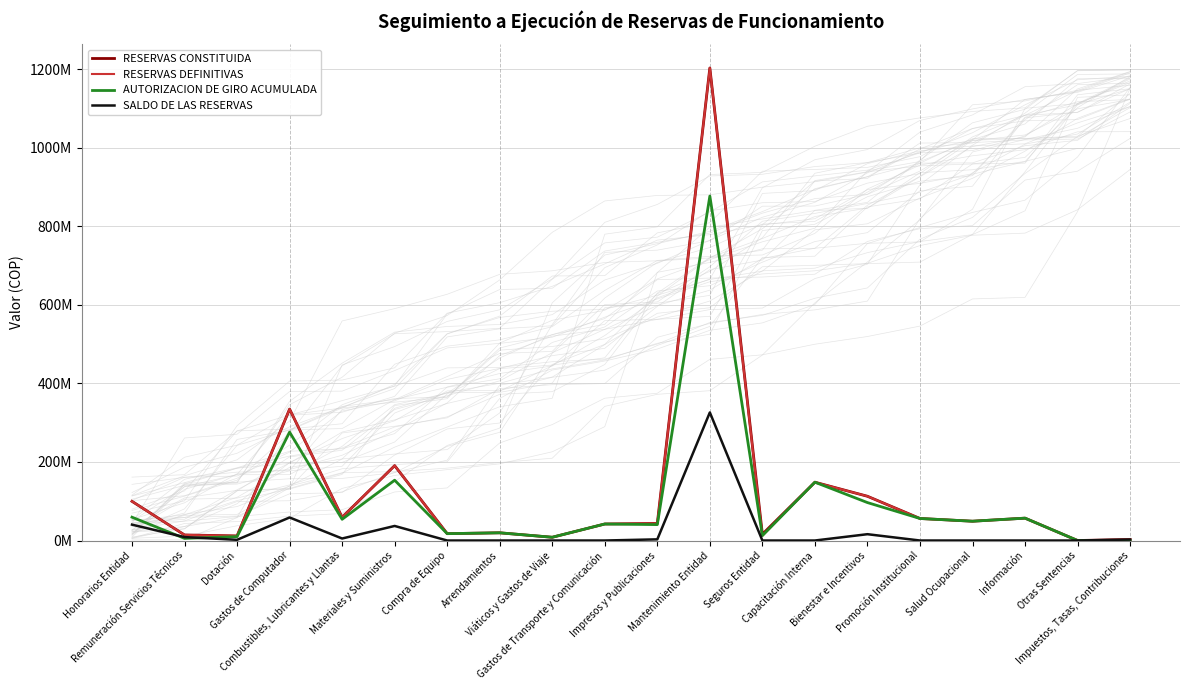

What is the total value across all series at Gastos de Transporte y Comunicación?

126201360